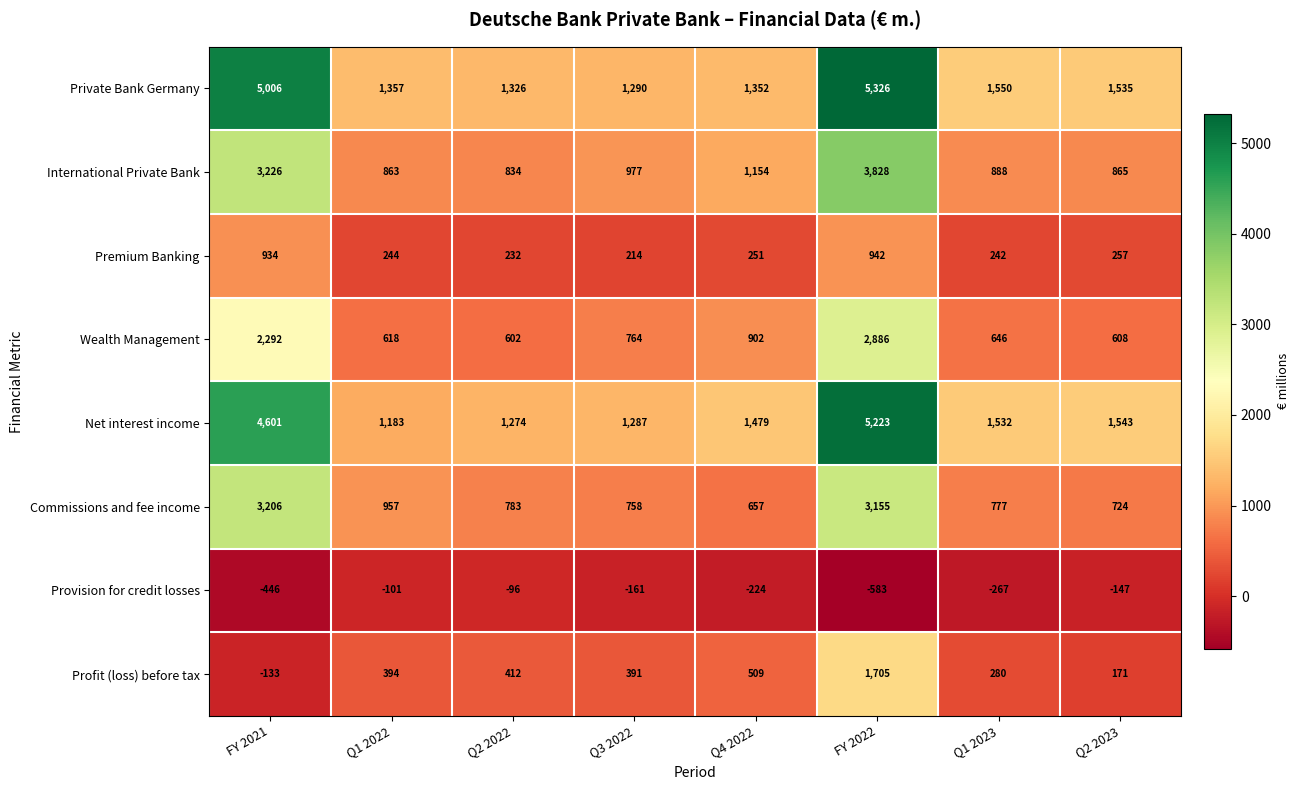

True or false: Profit (loss) before tax has a value of 391 at Q3 2022.

True